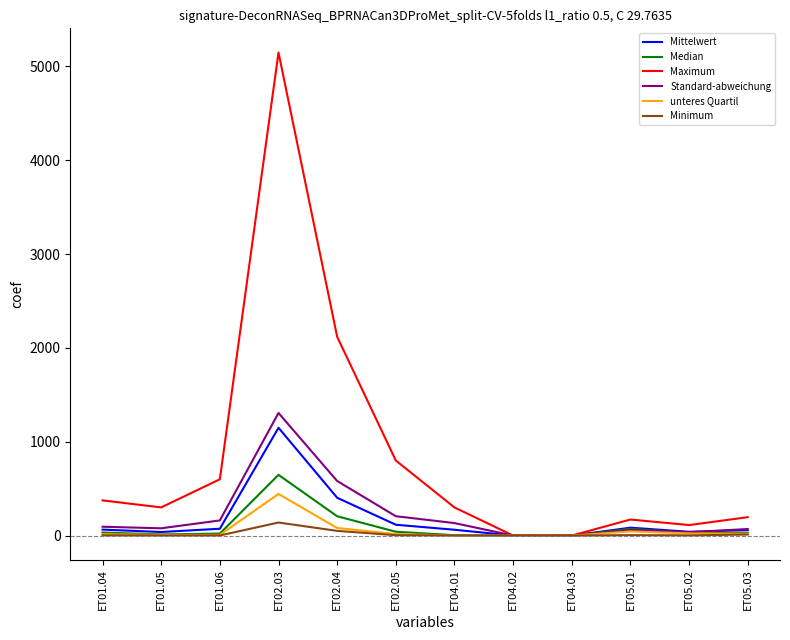

At which label is Maximum closest to 2574?

ET02.04